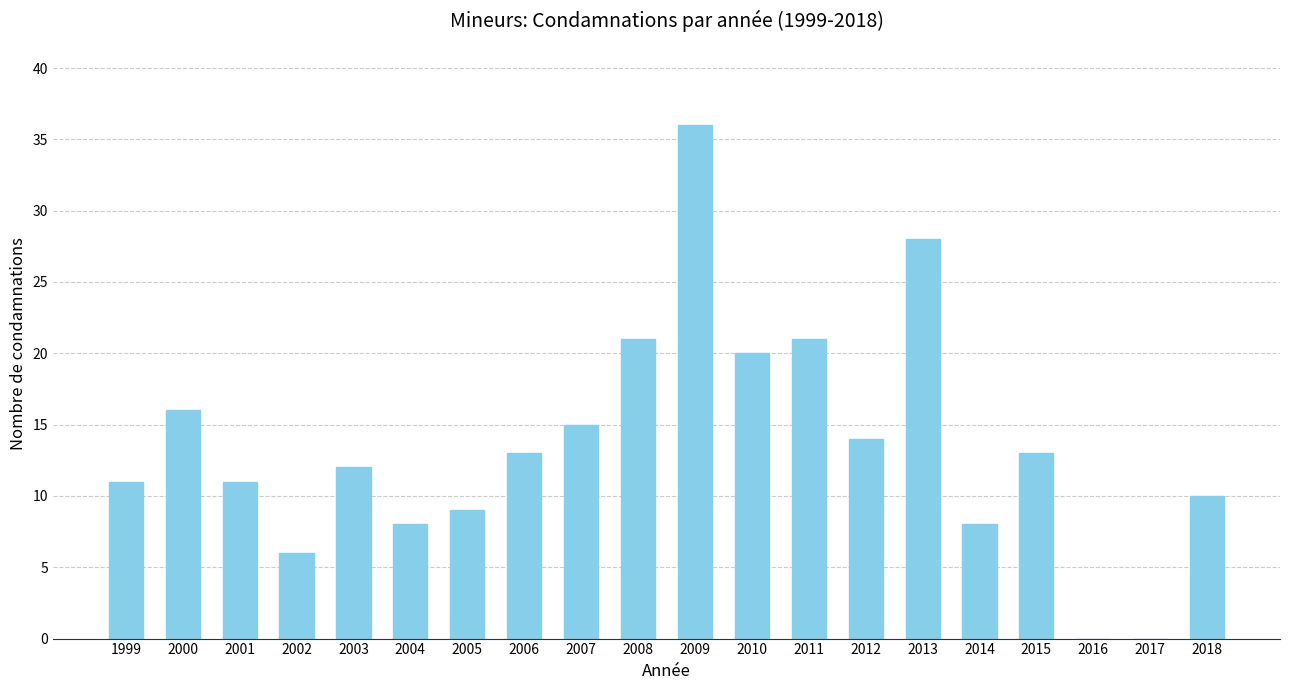

What is the sum of all values?

272